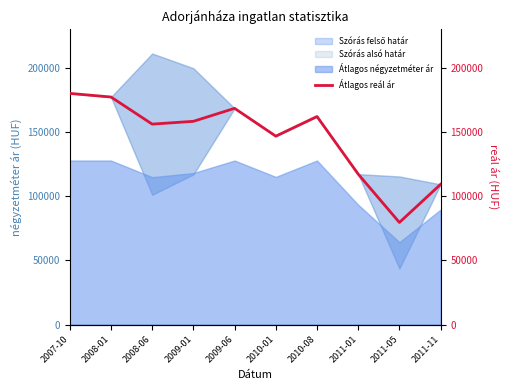

List the labels in order of value, largest first.

2007-10, 2008-01, 2009-06, 2010-08, 2009-01, 2008-06, 2010-01, 2011-01, 2011-11, 2011-05